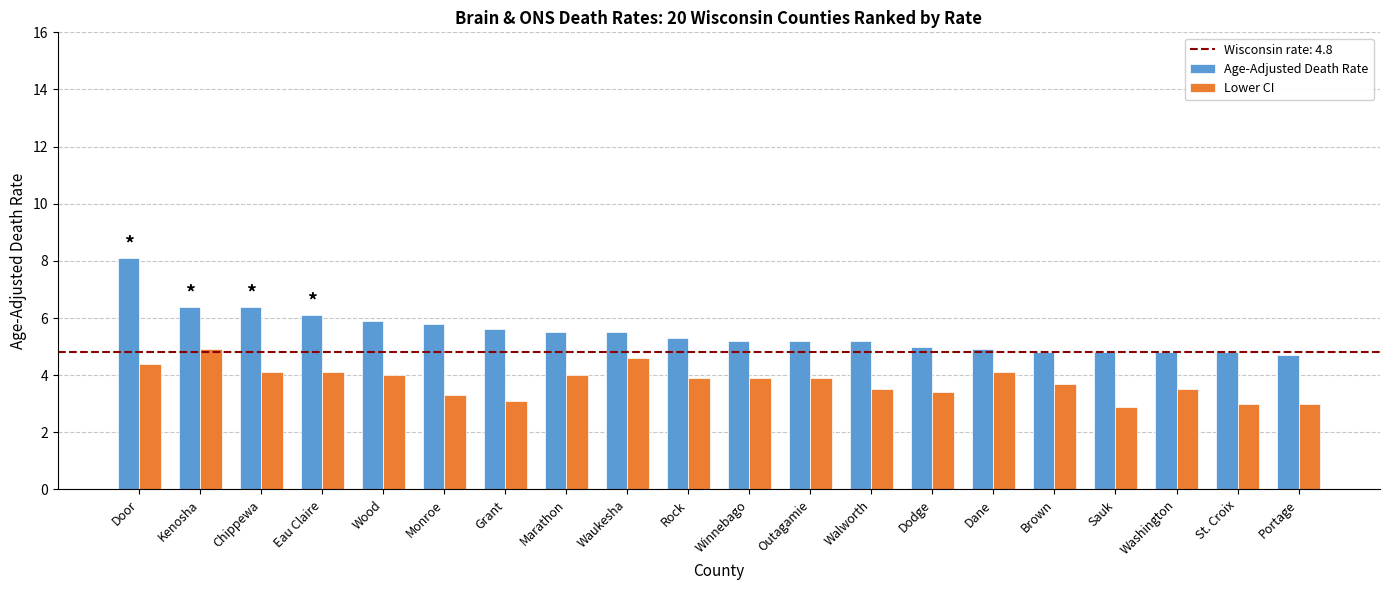

Which series changed the most between Marathon and Walworth?

Lower CI